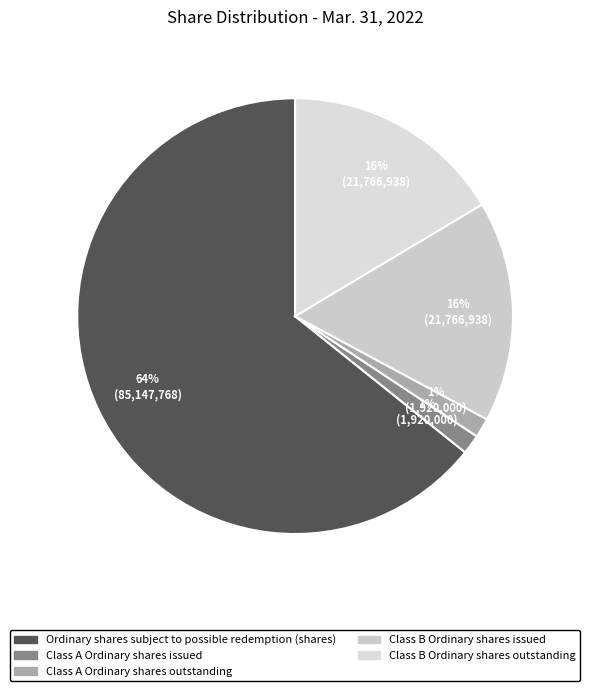

How many segments does this pie chart have?

5